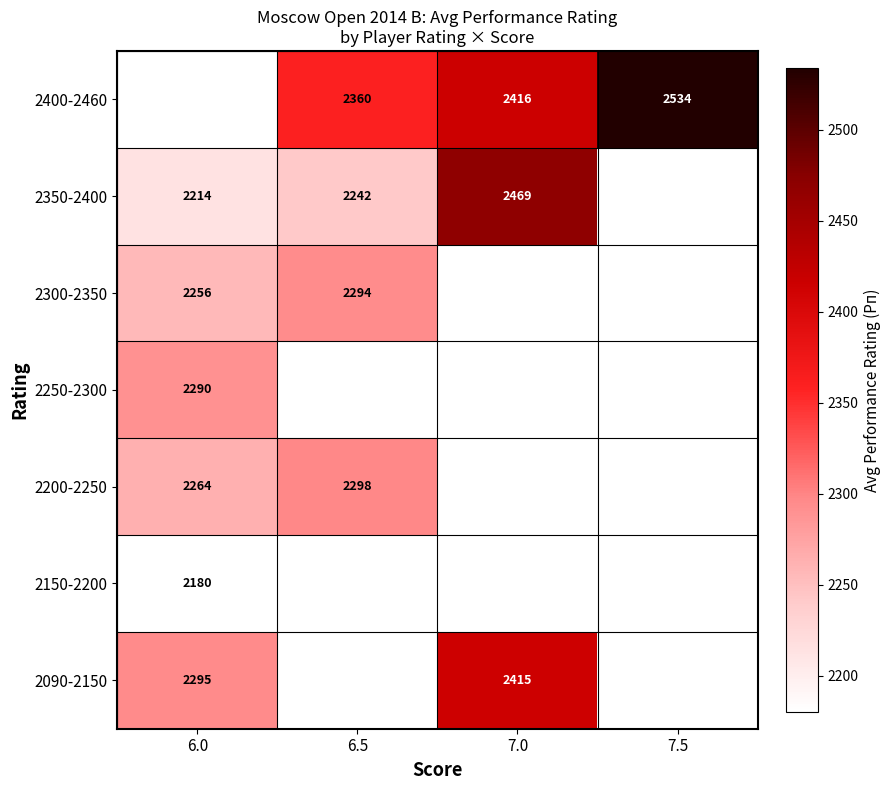

What is the sum of the 2400-2460 values at 6.5 and 7.5?

4894